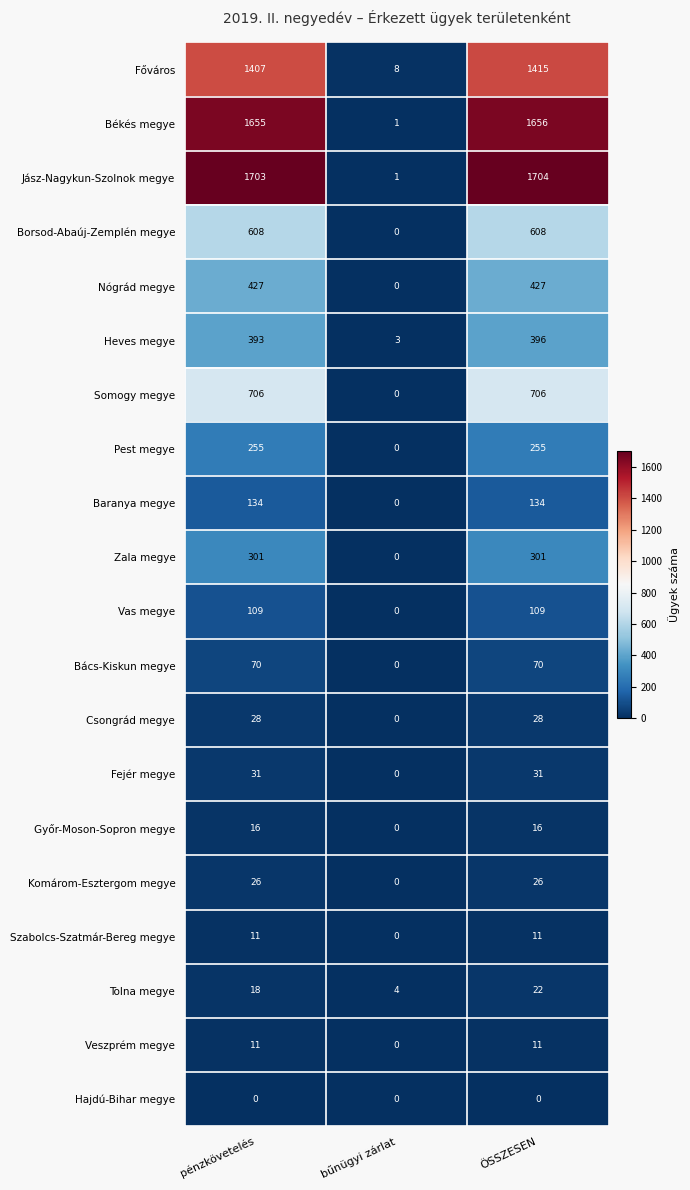

Is it true that Zala megye equals 0 at bűnügyi zárlat?

True